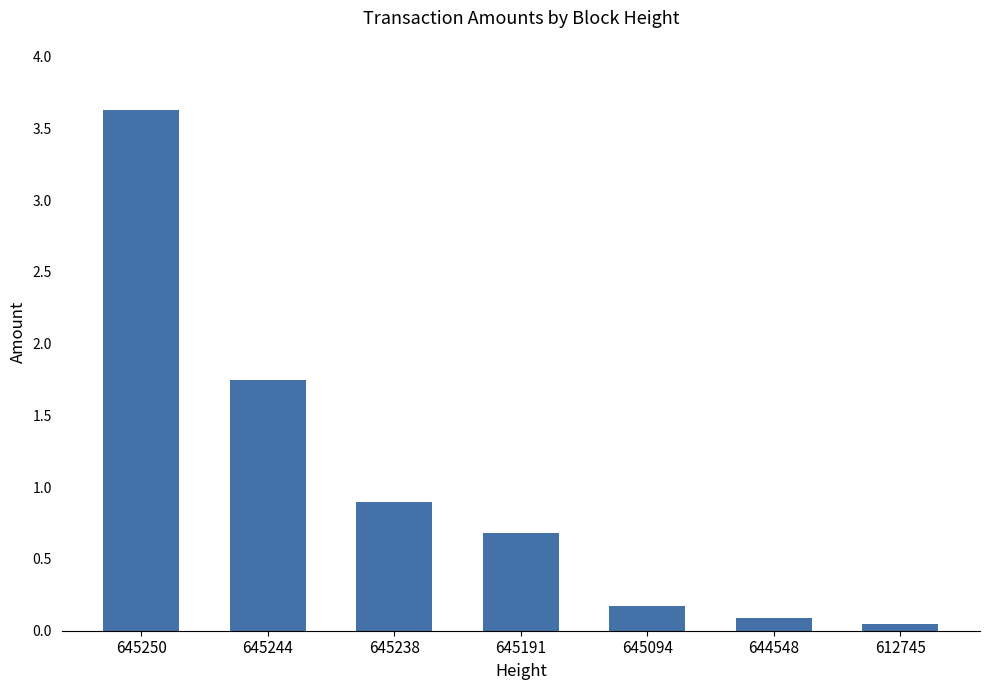

Read the value at 645238.

0.9